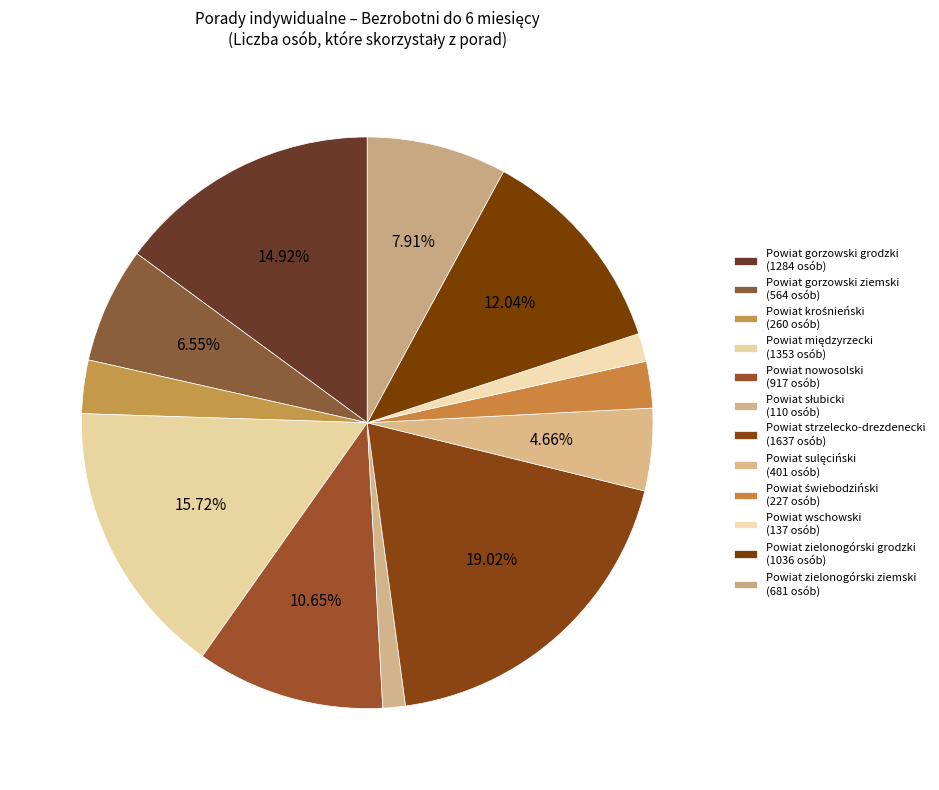

To the nearest percent, what portion does Powiat zielonogórski grodzki represent?

12%